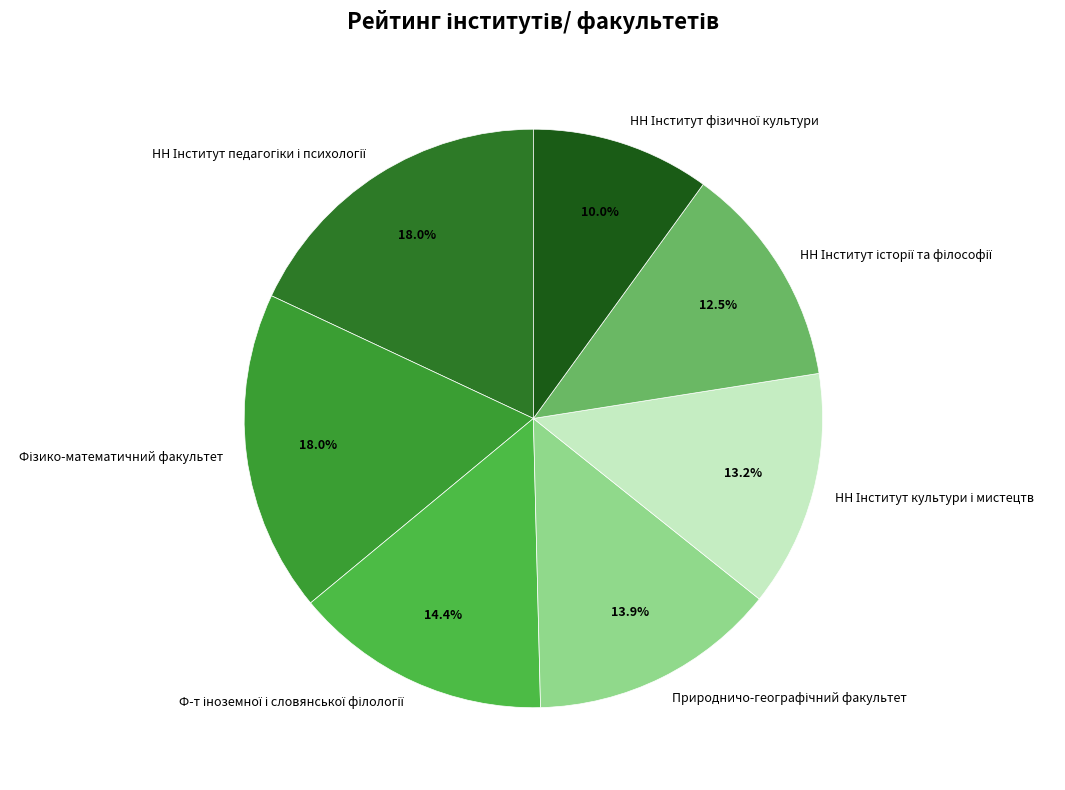

Is there any slice that represents more than half of the pie?

No